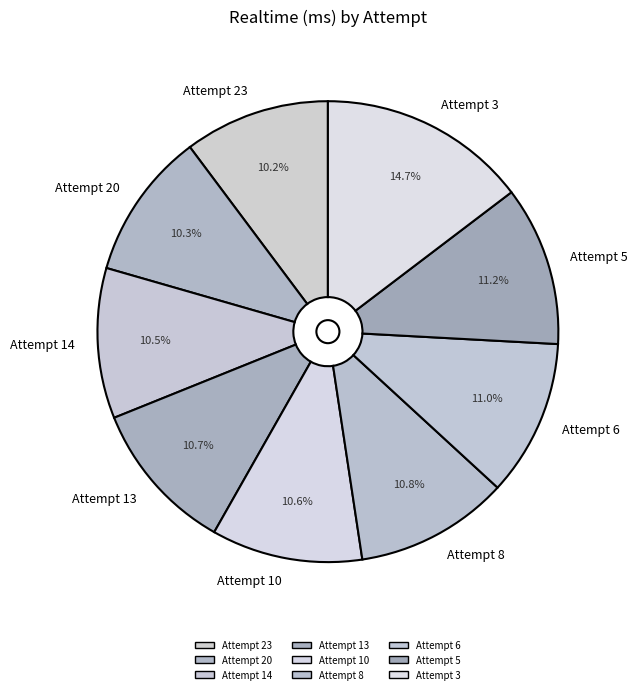

To the nearest percent, what is the difference between the largest and smallest slice percentages?

4%